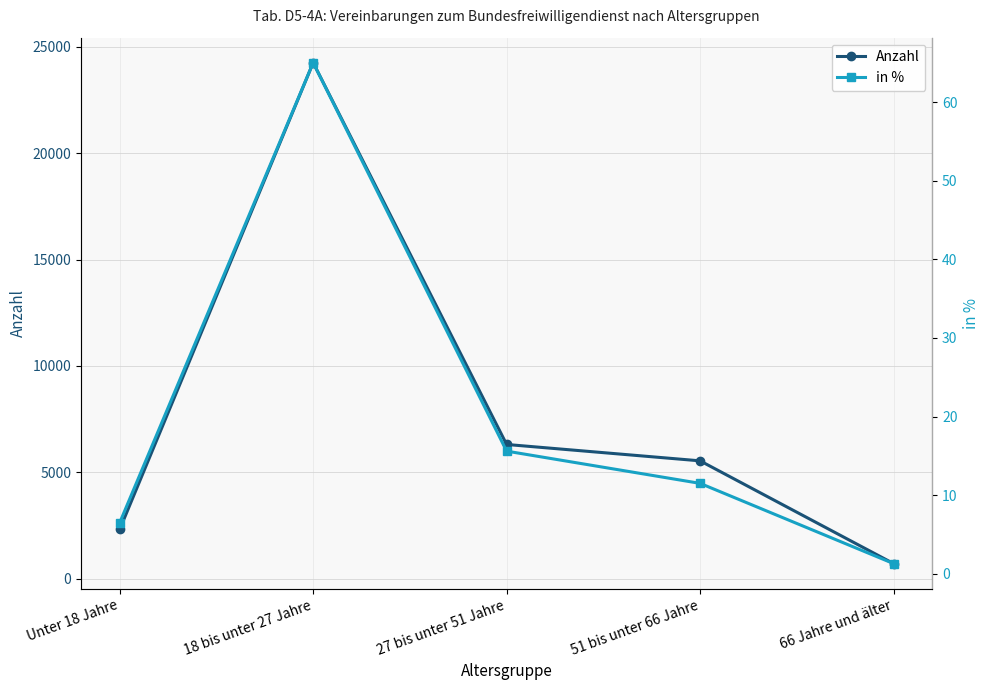

Which series has the largest total across all categories?

Anzahl